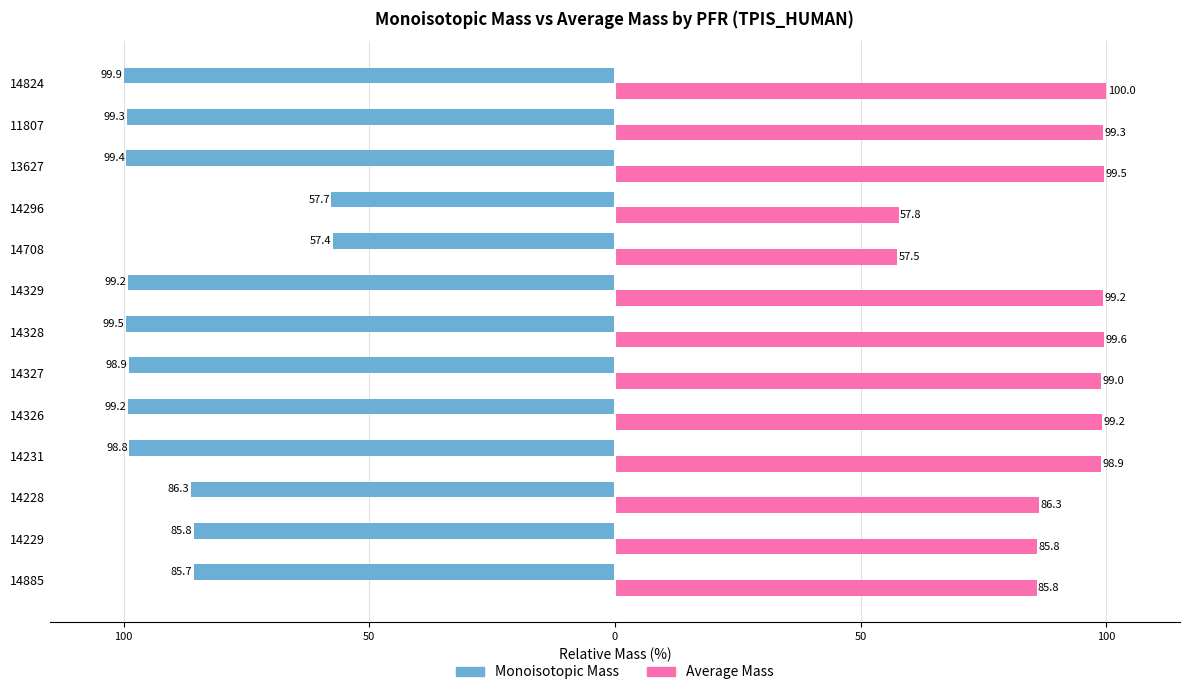

Which series has the largest total across all categories?

Average Mass